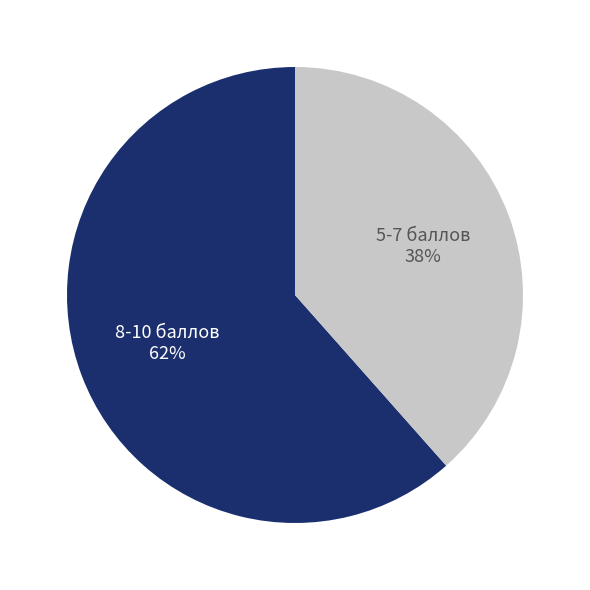

What percentage is the 5-7 баллов slice, to the nearest percent?

38%